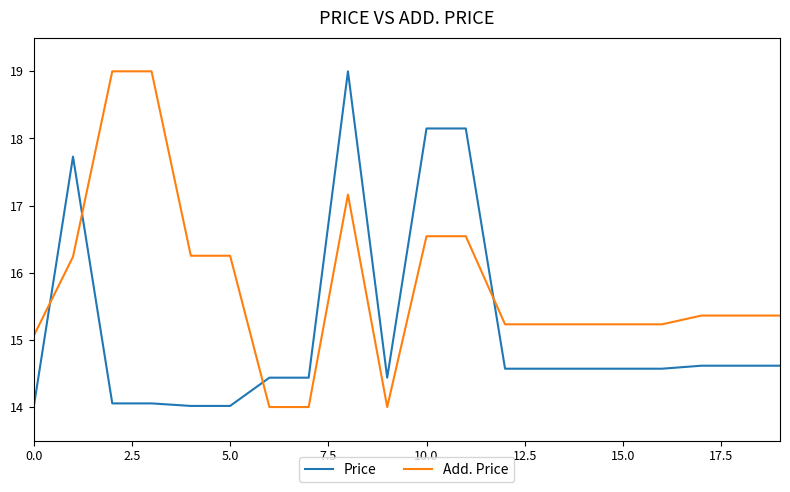

What is the minimum value shown in the chart?

14.0